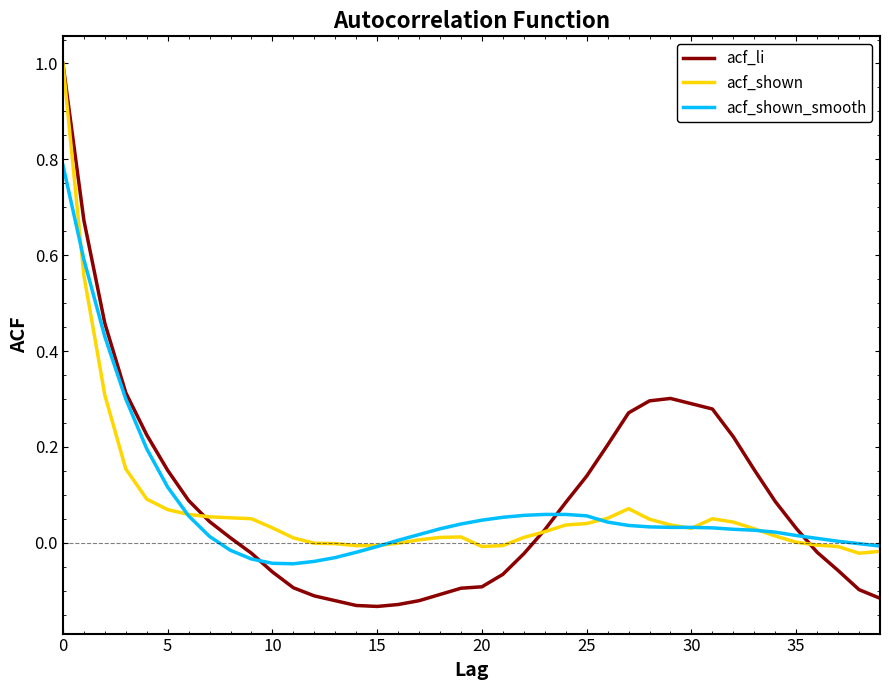

What is the maximum value shown in the chart?

1.0